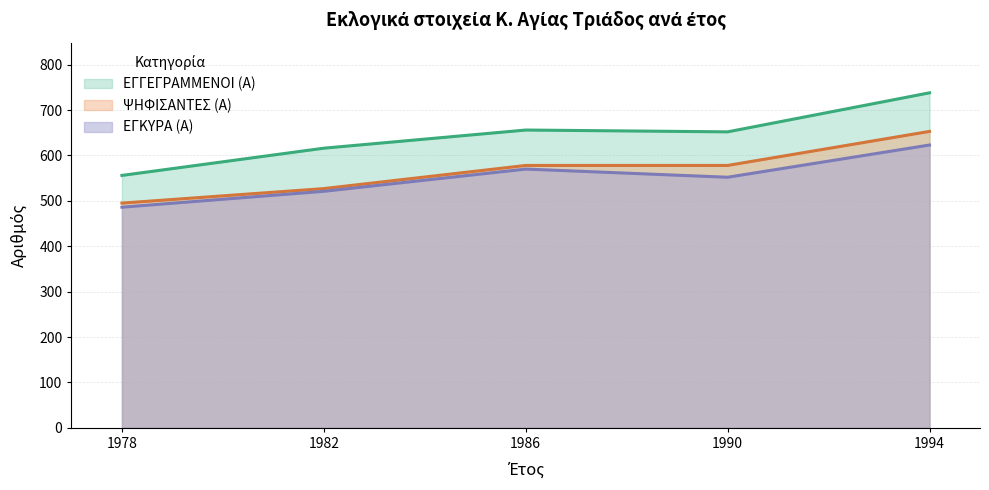

Count the ΨΗΦΙΣΑΝΤΕΣ (Α) values in the range 527 to 578.

3